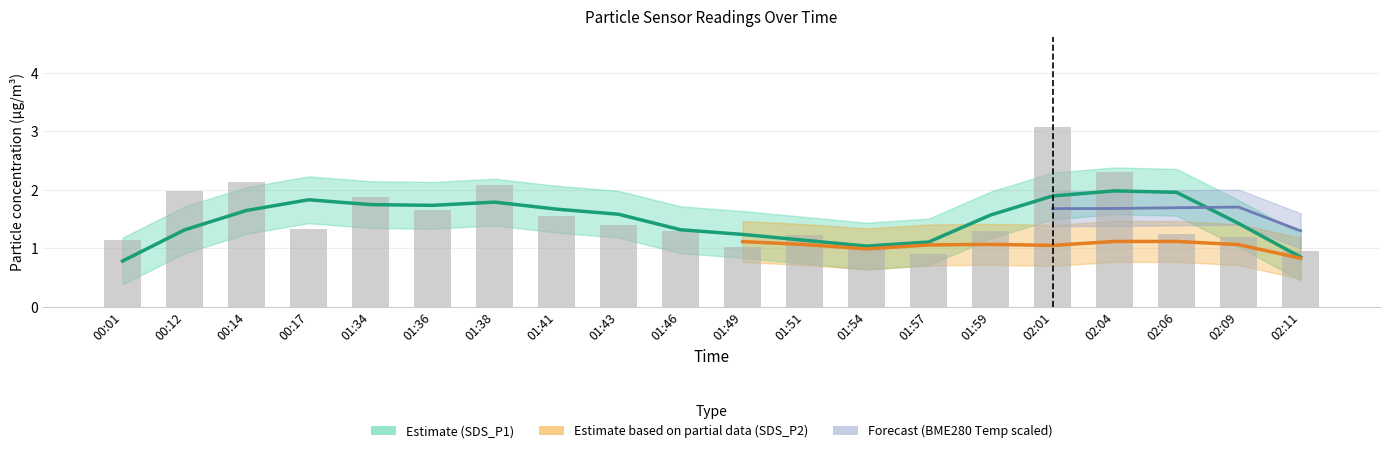

How many data points does each series have?

20